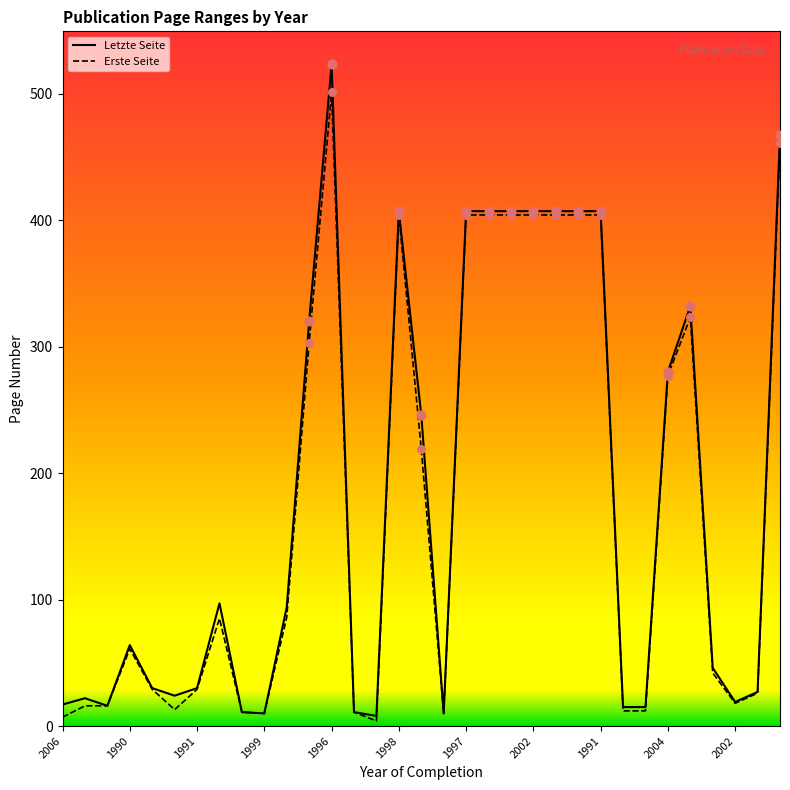

List the series in order of their peak value, highest first.

Letzte Seite, Erste Seite